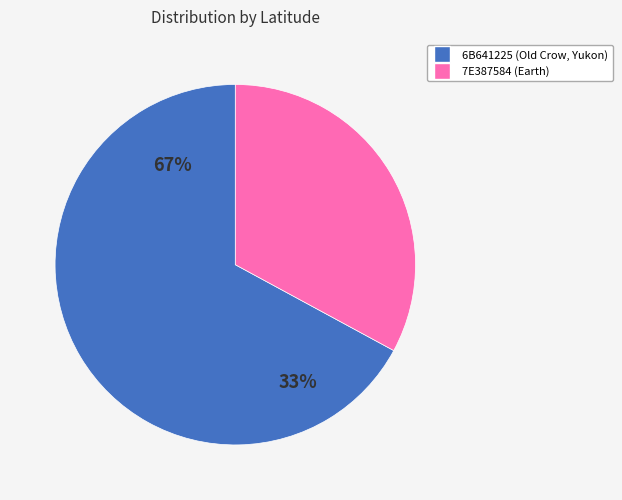

To the nearest percent, what is the average slice percentage?

50%